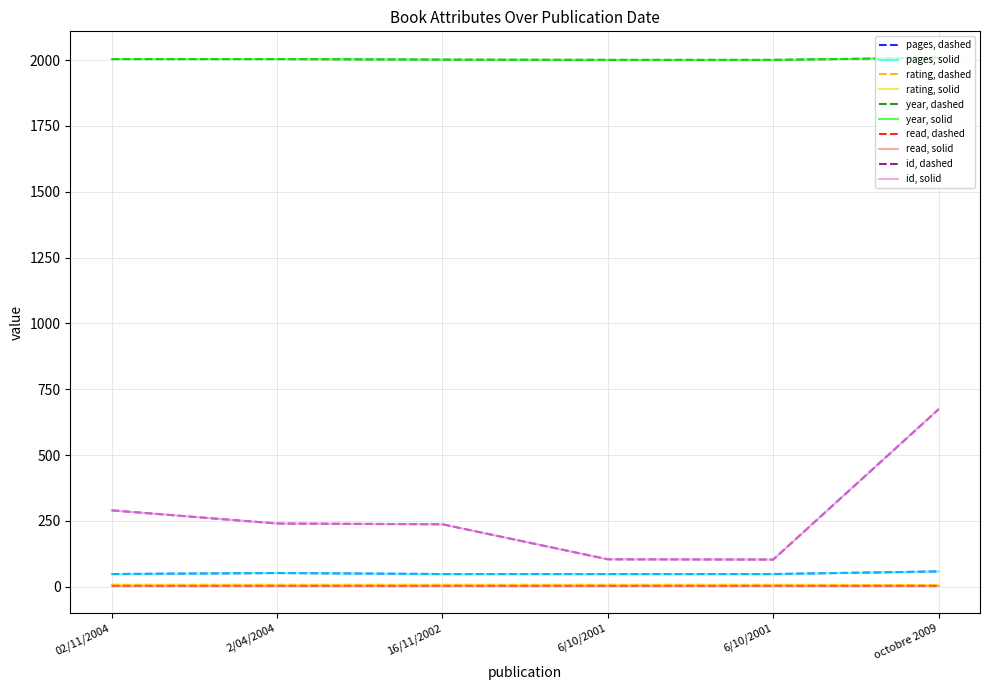

Does the chart have visible grid lines?

Yes